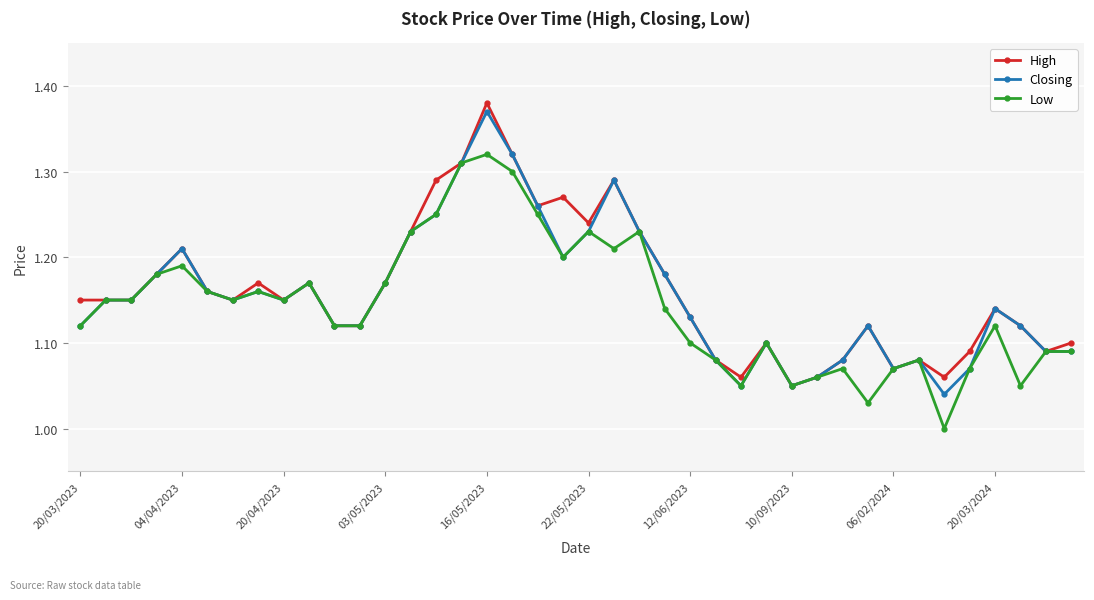

Does the chart have visible grid lines?

Yes